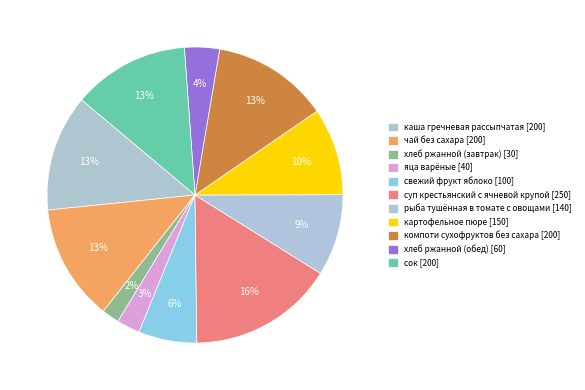

How many slices are in this pie chart?

11